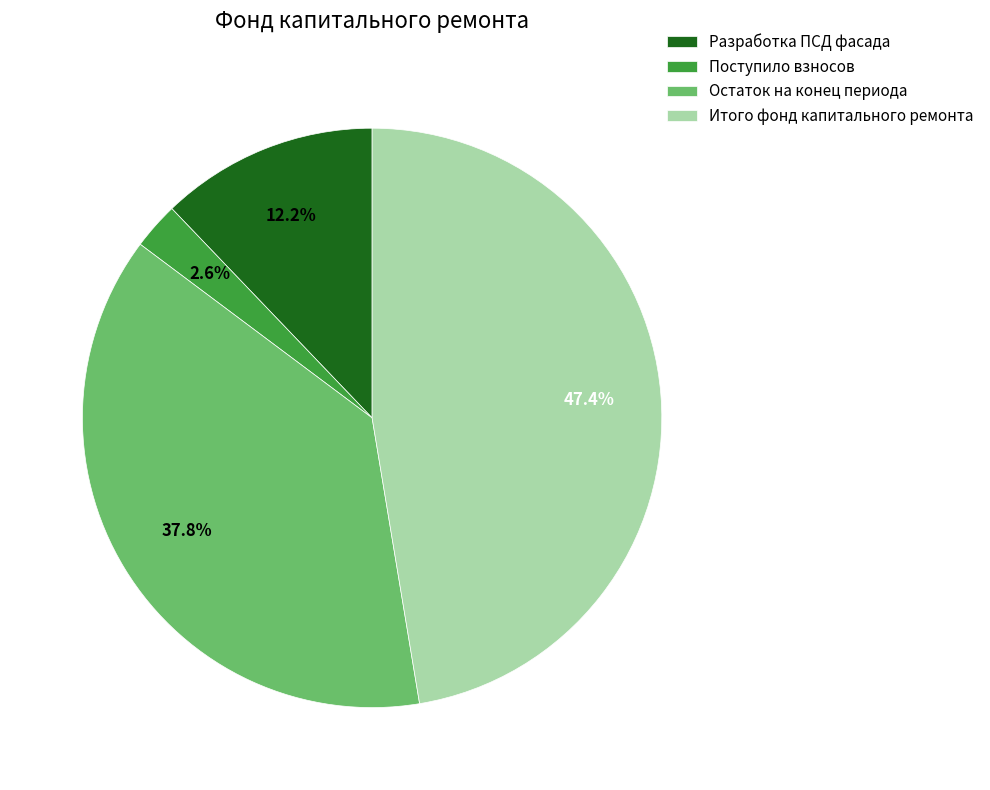

Between Остаток на конец периода and Разработка ПСД фасада, which is larger?

Остаток на конец периода